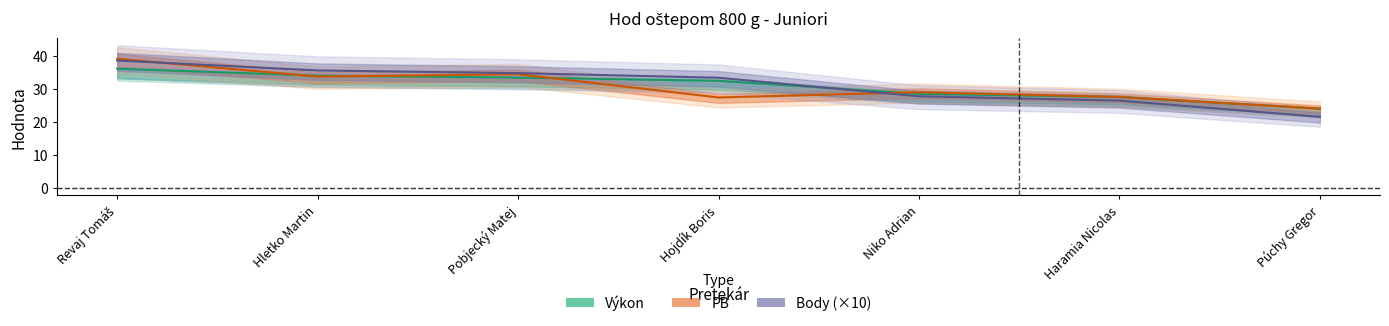

What is the sum of all Výkon (line) values?

215.6